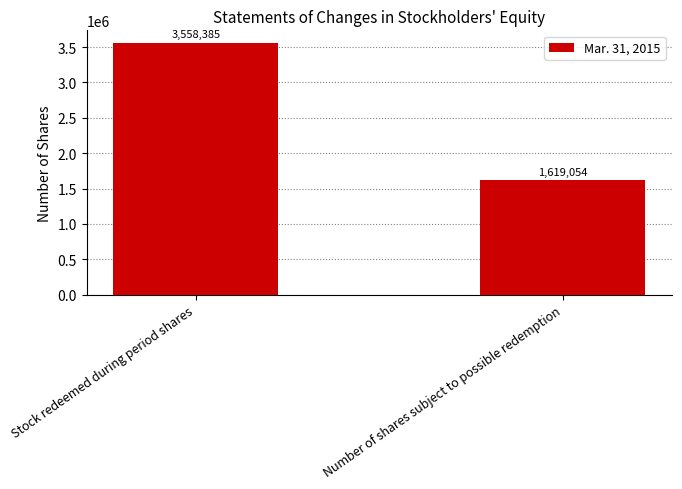

List the labels in order of value, largest first.

Stock redeemed during period shares, Number of shares subject to possible redemption